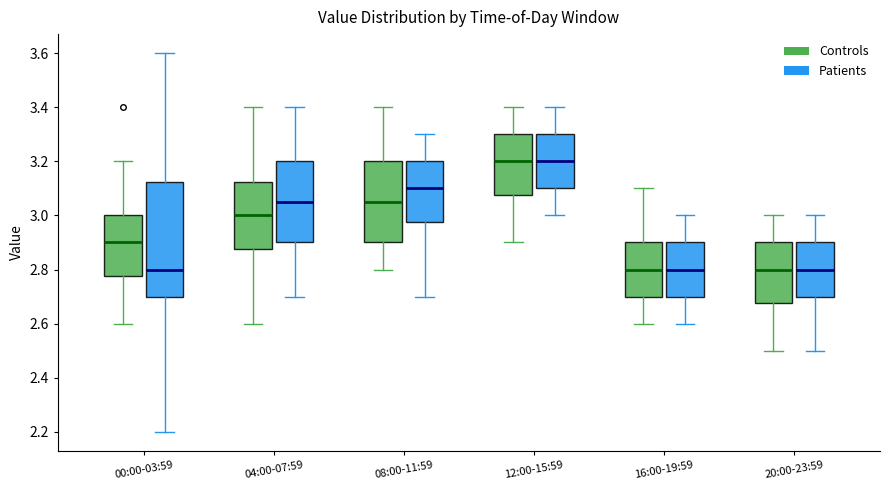

Where does the median line of the box for 12:00-15:59 (Patients) sit on the y-axis? The values are not printed on the chart, so give them approximately, as read against the axis.

3.20